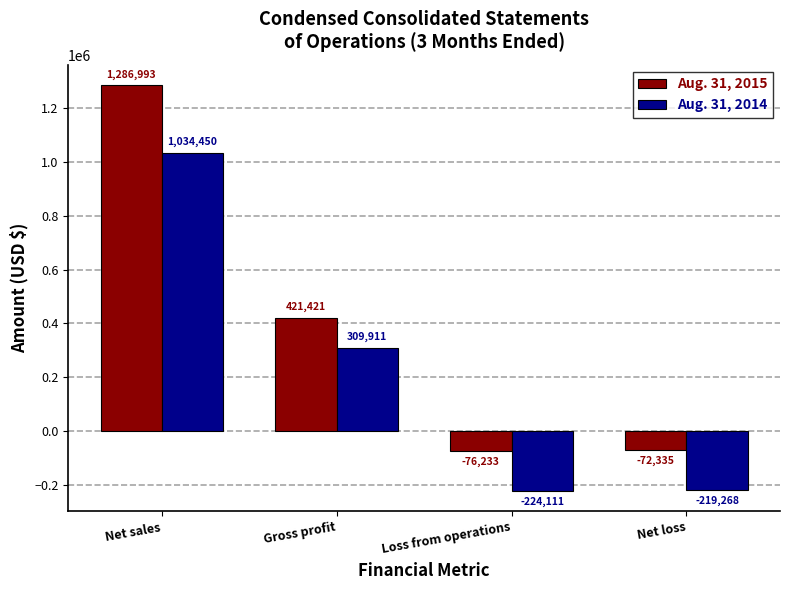

At which label is Aug. 31, 2014 closest to 405169?

Gross profit